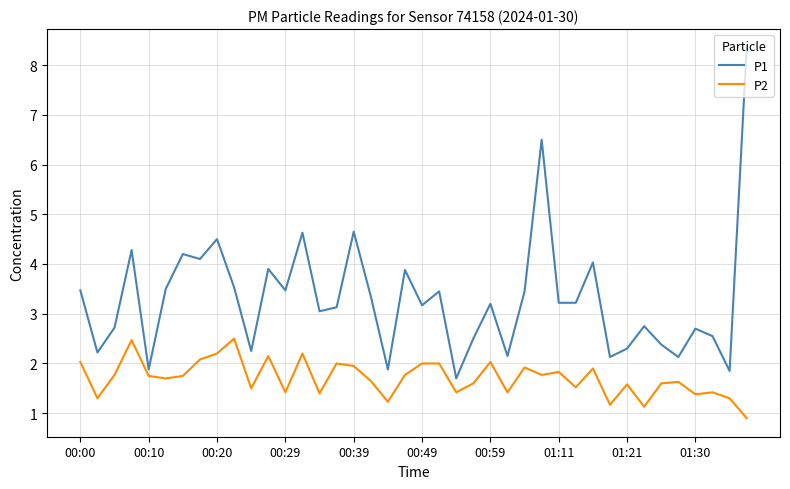

What is the smallest value displayed?

0.9